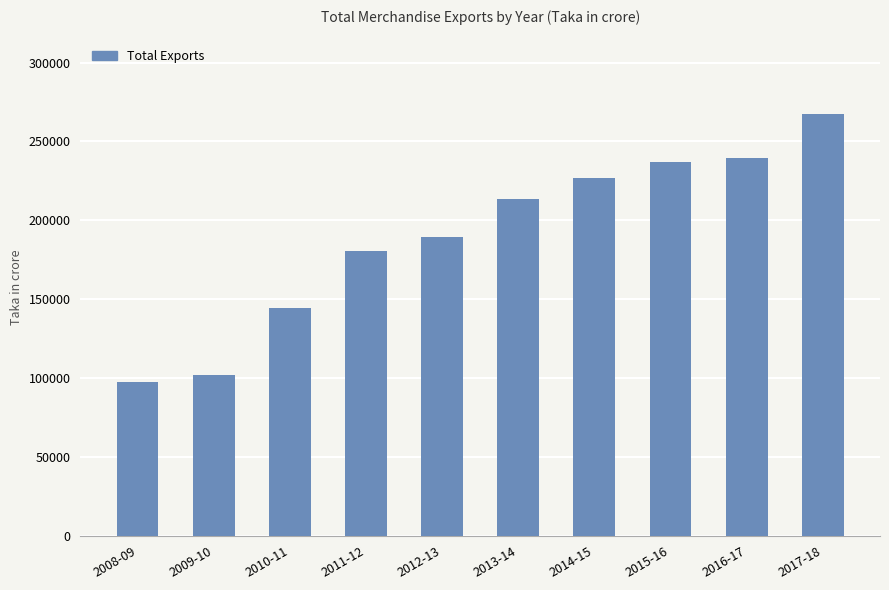

Read the value at 2016-17.

239656